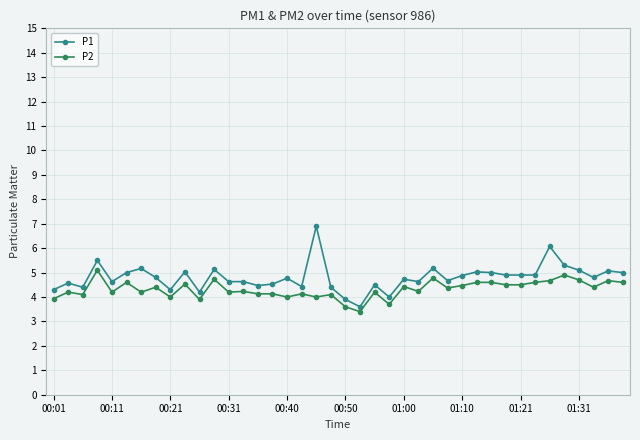

What is the average value of the P2 series?

4.3